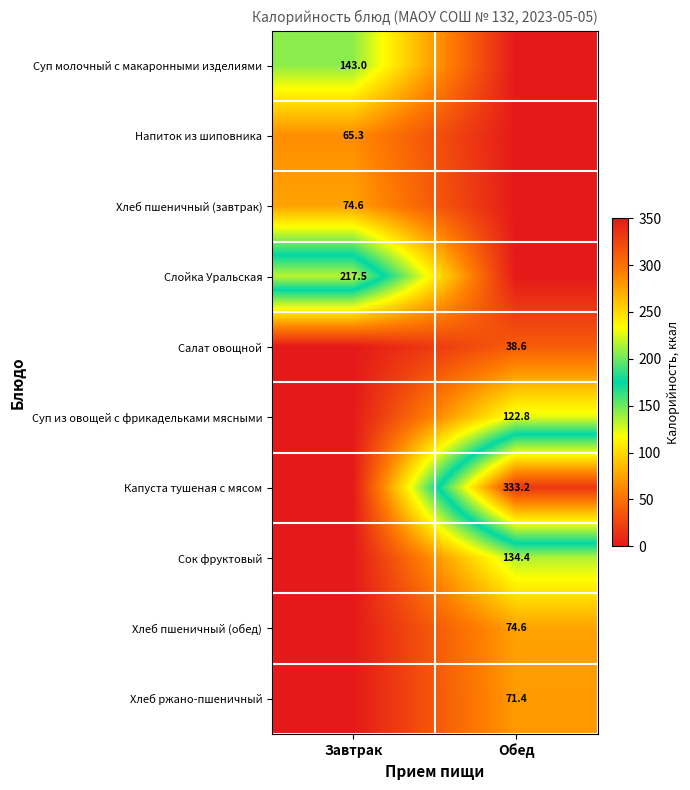

Is the value of Слойка Уральская at Завтрак greater than the value of Сок фруктовый at Обед?

Yes